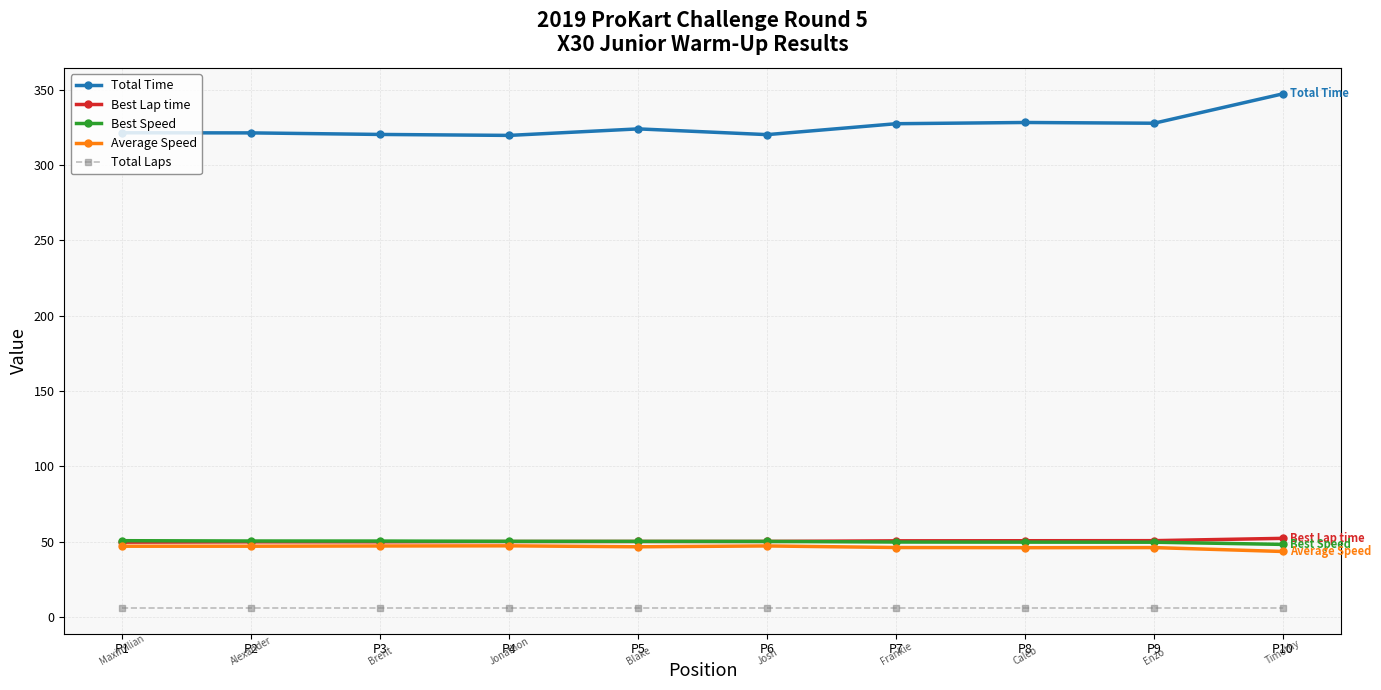

At how many categories does at least one series exceed 78?

10